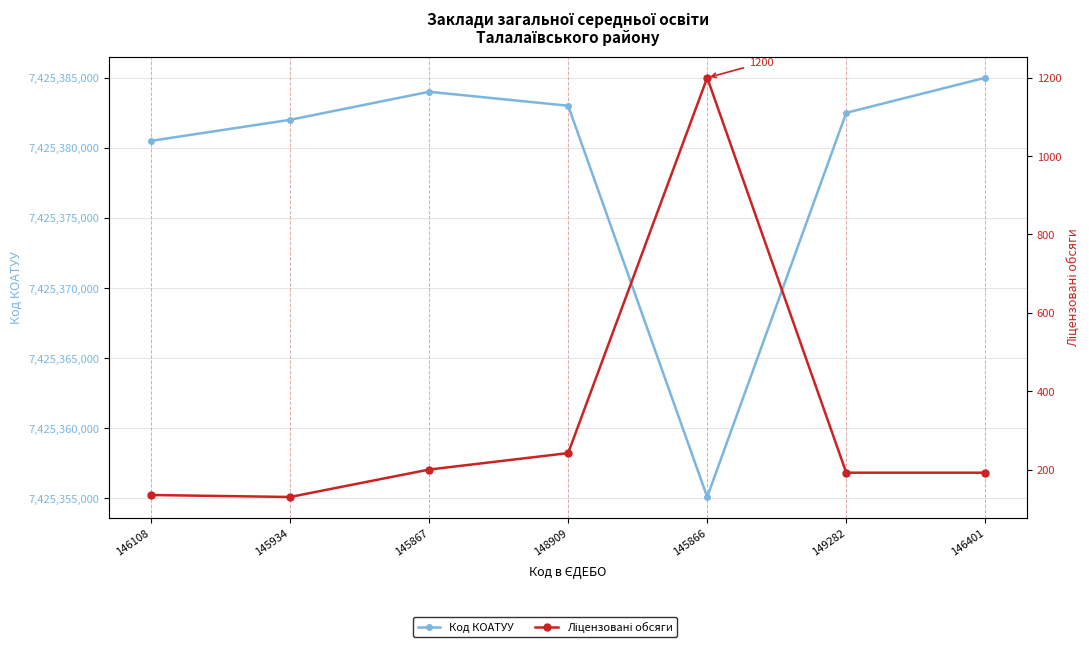

Count the number of data series in this chart.

2